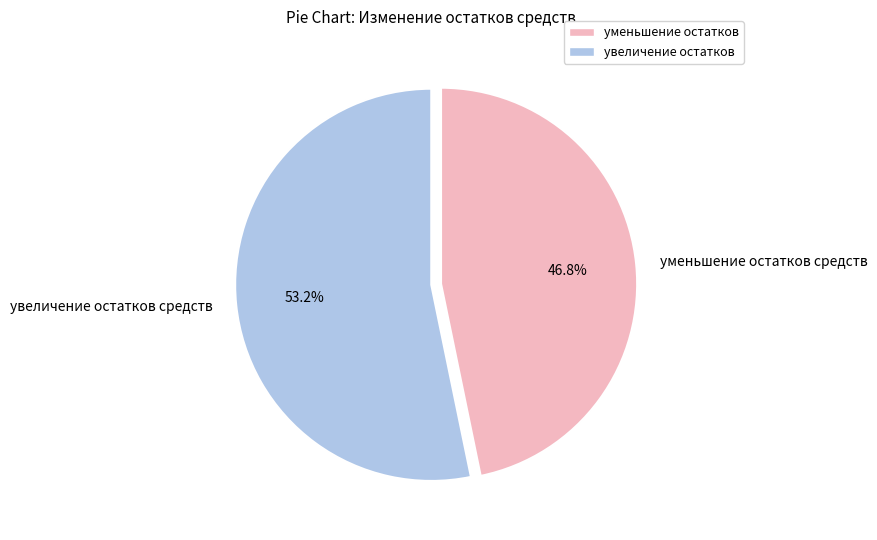

Rank the categories by value from lowest to highest.

уменьшение остатков средств, увеличение остатков средств